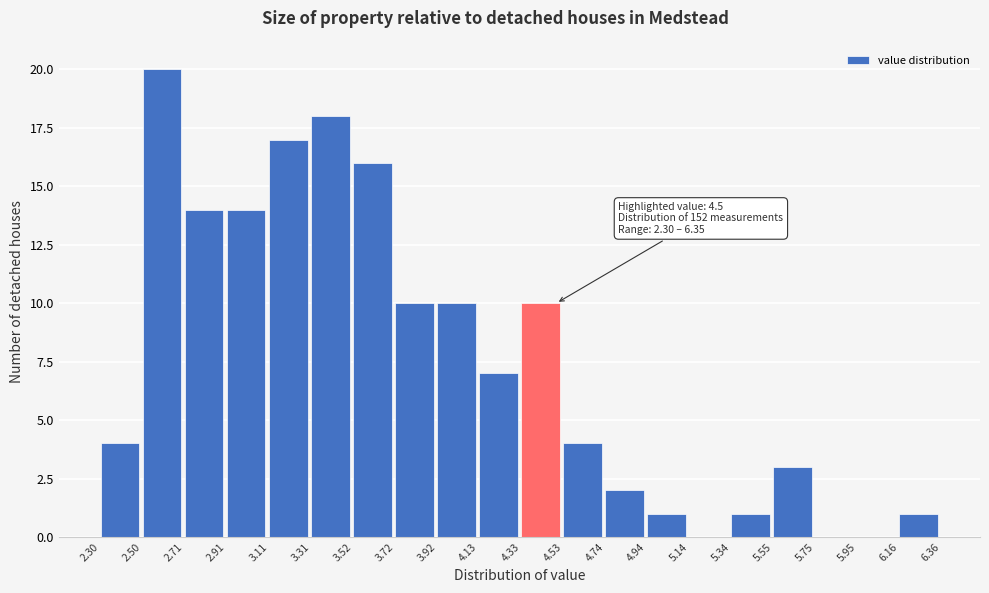

Which range on the x-axis has the tallest bar?

2.50 to 2.71